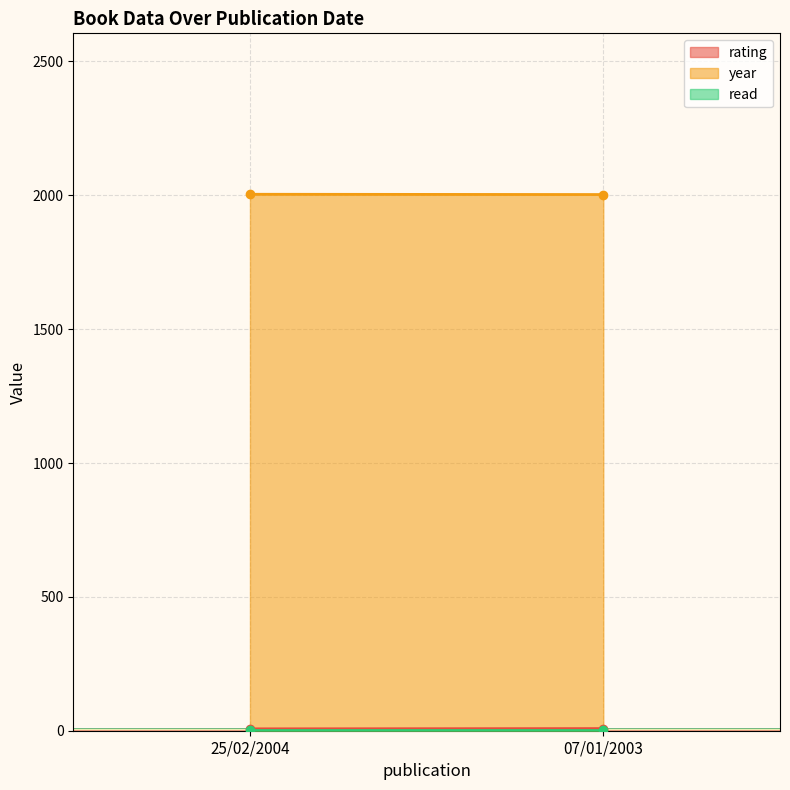

Which has a higher value, 07/01/2003 or 25/02/2004?

07/01/2003